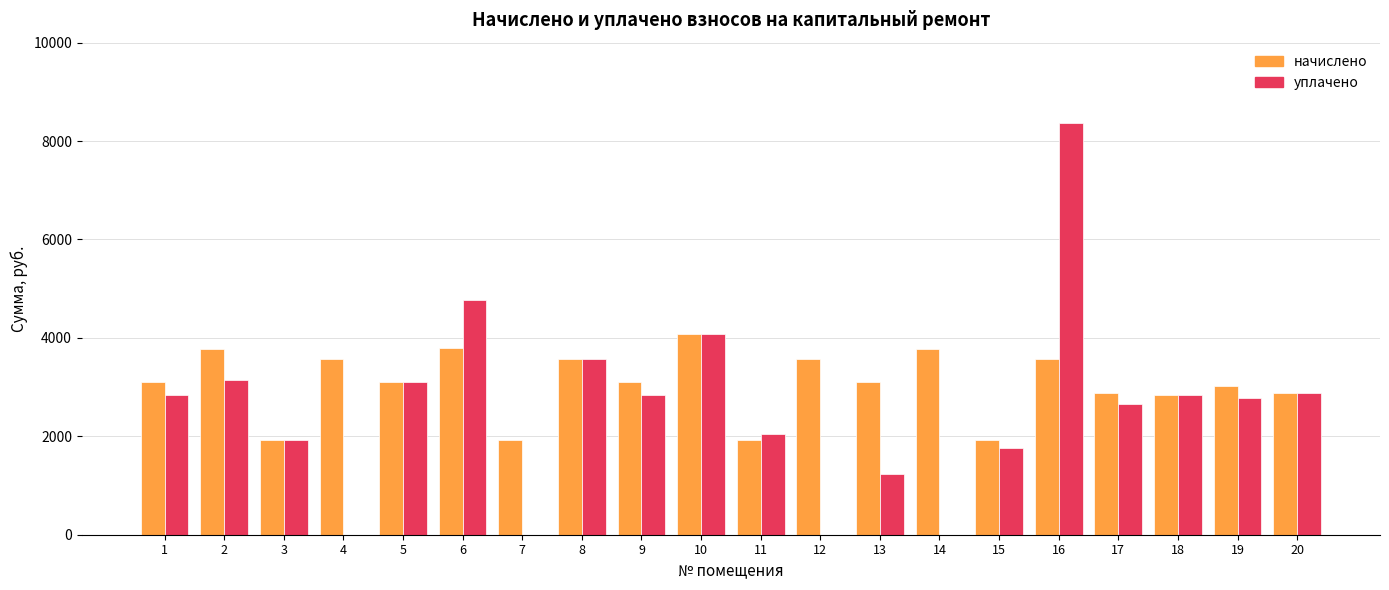

What is the total value across all series at 18?

5673.1